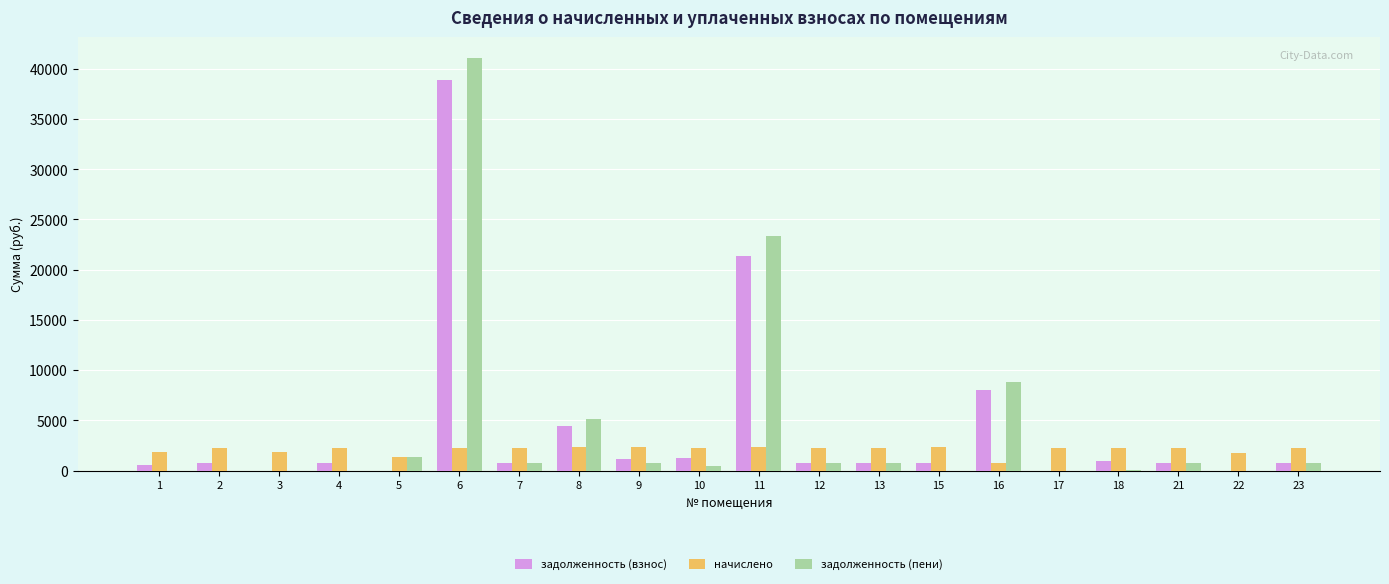

What is the average value of the начислено series?

2094.0